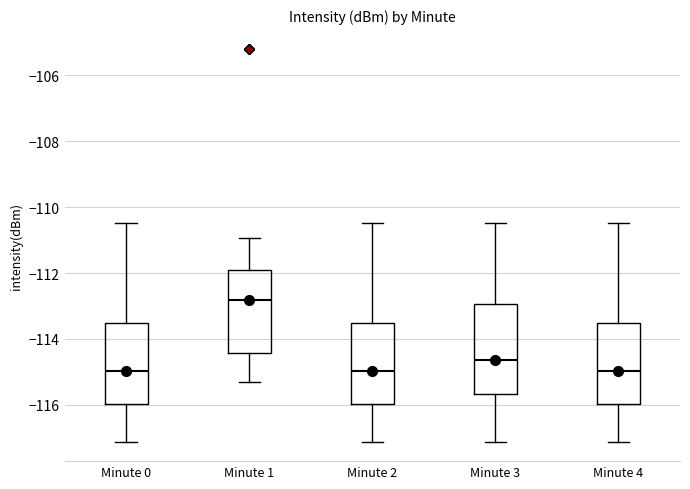

Reading left to right, read every box against the y-axis: the position of its median line, the range the box covers, and the ends of its whiskers. The values are not printed on the chart, so give them approximately, as read against the axis.

Minute 0: median -115.0, box -116.0 to -113.6, whiskers -117.2 to -110.4
Minute 1: median -112.8, box -114.4 to -111.8, whiskers -115.4 to -111.0
Minute 2: median -115.0, box -116.0 to -113.6, whiskers -117.2 to -110.4
Minute 3: median -114.6, box -115.6 to -113.0, whiskers -117.2 to -110.4
Minute 4: median -115.0, box -116.0 to -113.6, whiskers -117.2 to -110.4